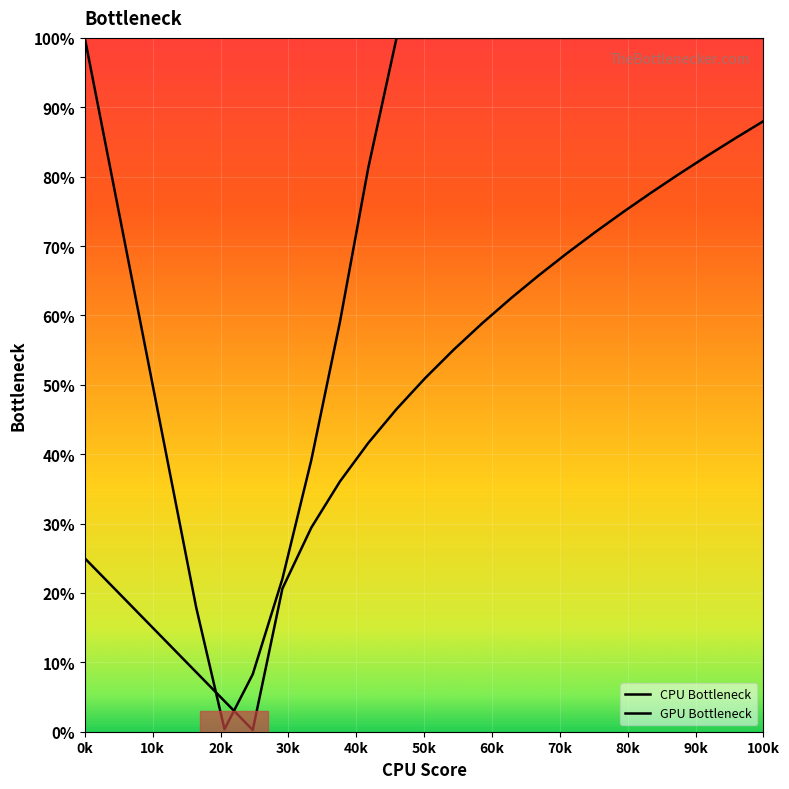

How many times do CPU Bottleneck and GPU Bottleneck cross each other?

2